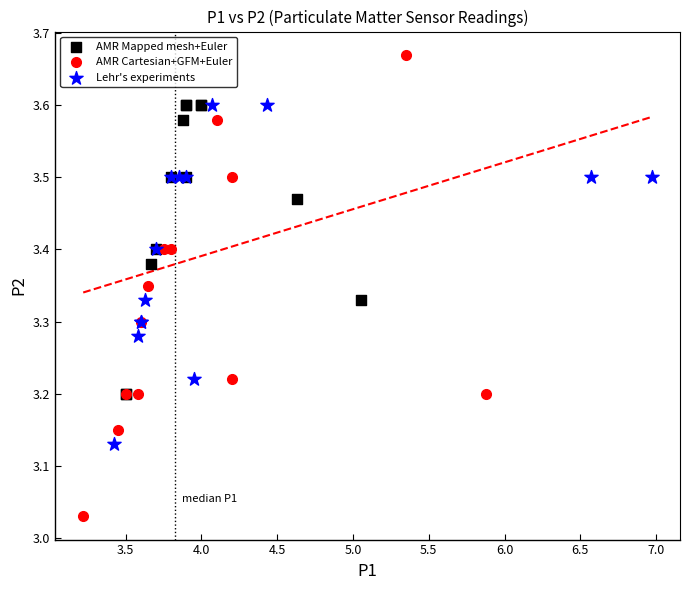

Which series contains the lowest Y value?

AMR Cartesian+GFM+Euler